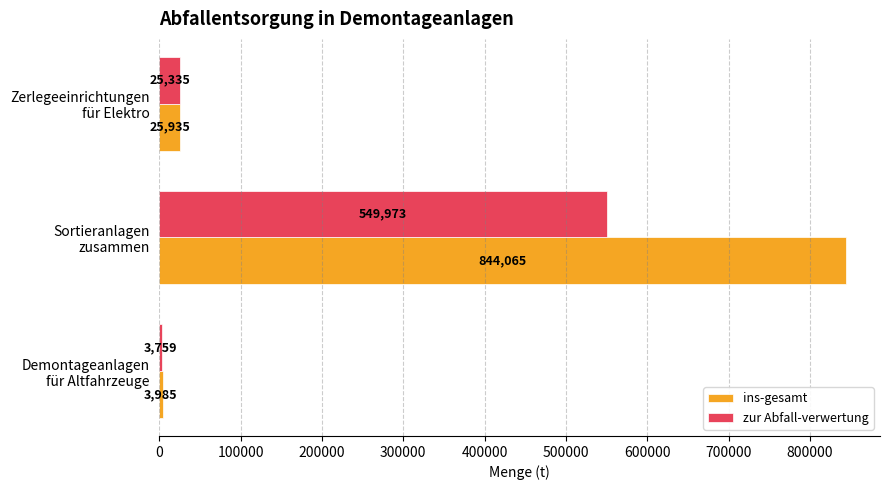

What is the smallest value displayed?

3759